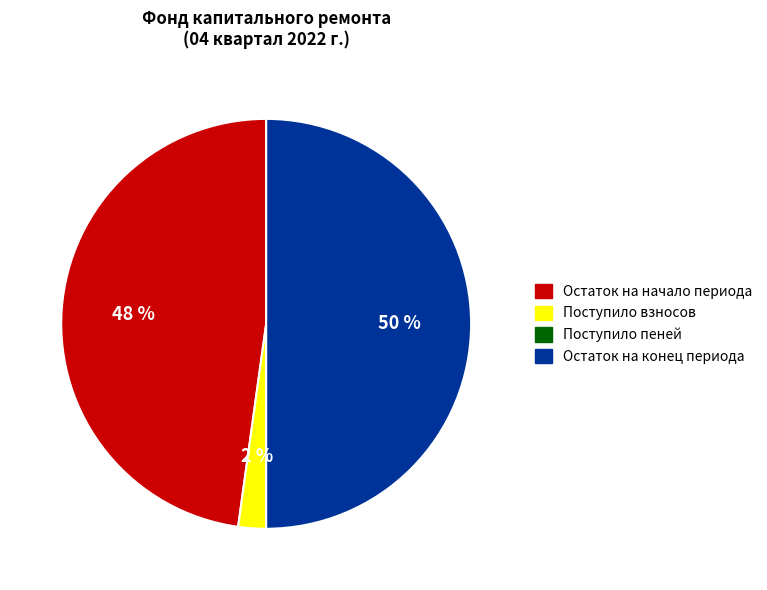

Does Остаток на начало периода account for over 50% of the chart?

No